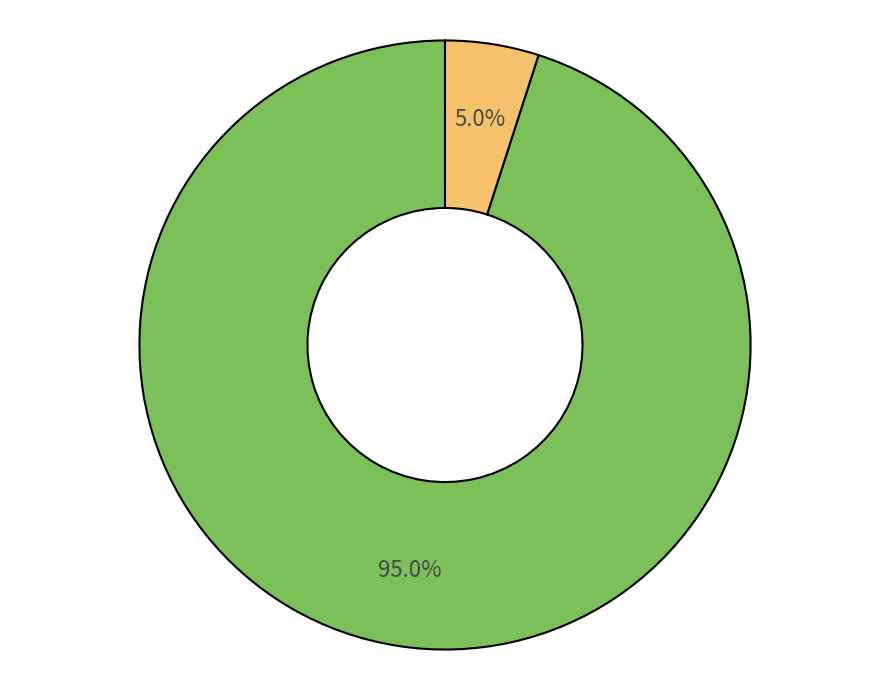

Does any single category account for the majority?

Yes